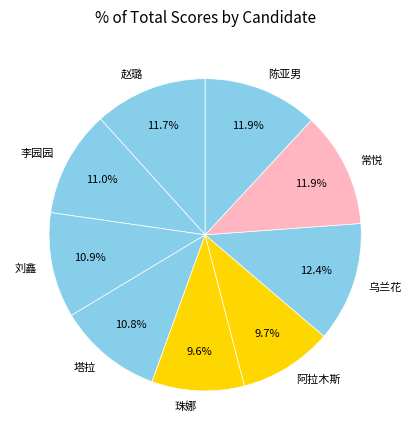

Does 塔拉 represent more than half of the total?

No